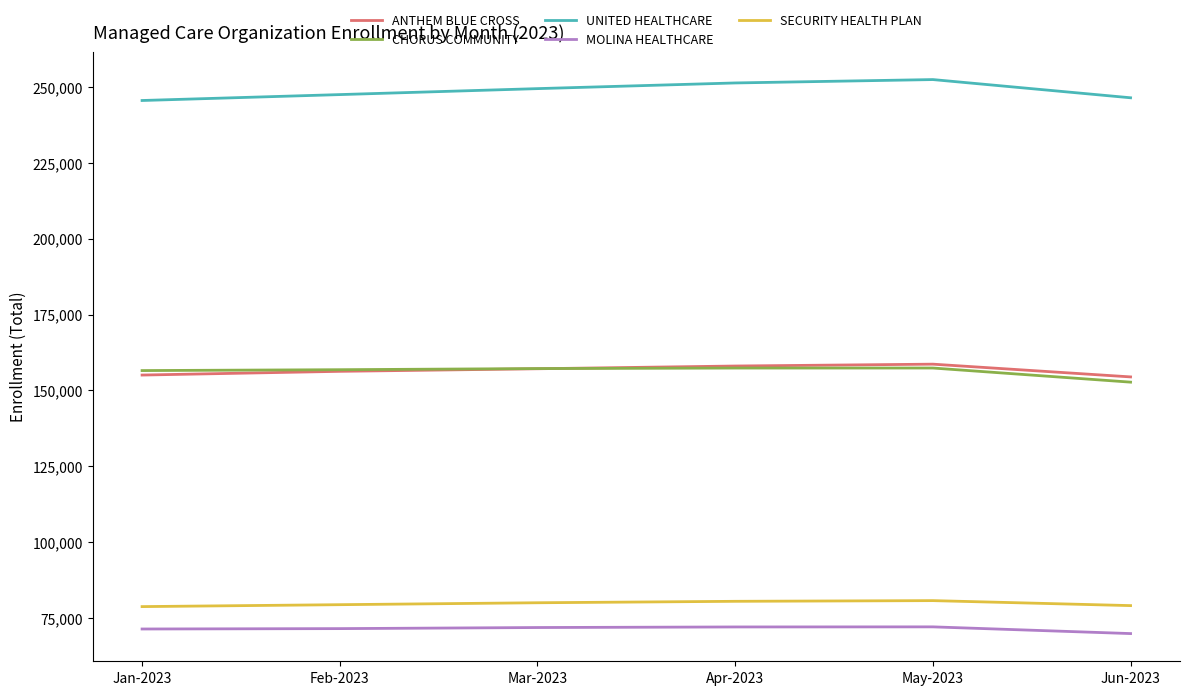

What is the total value across all series at Jun-2023?

702690